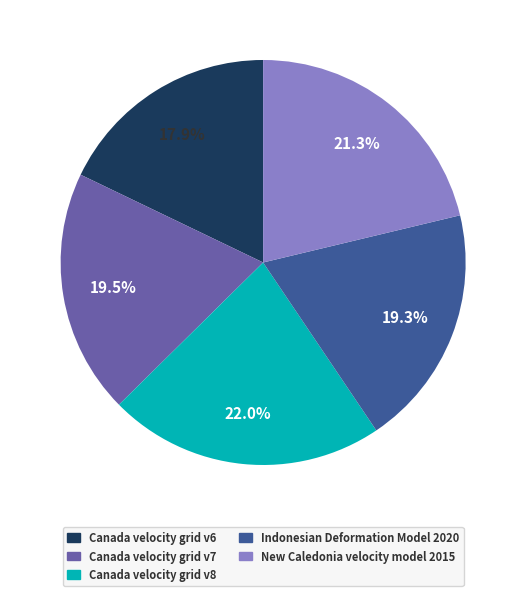

The Canada velocity grid v6 slice represents 18% of the pie. True or false?

True